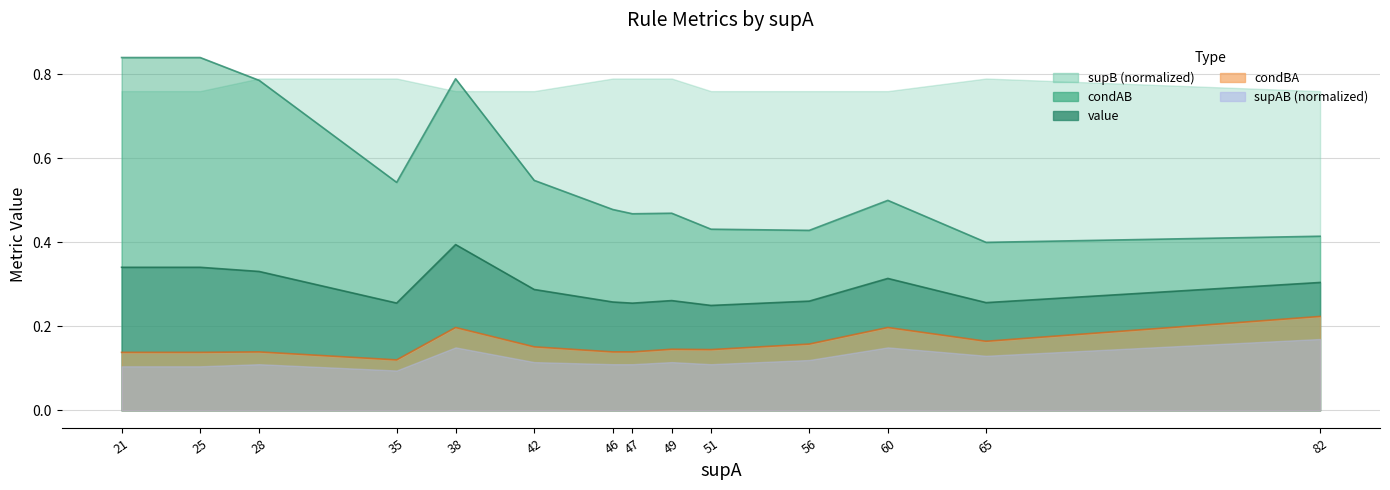

What is the average value of the condBA series?

0.2